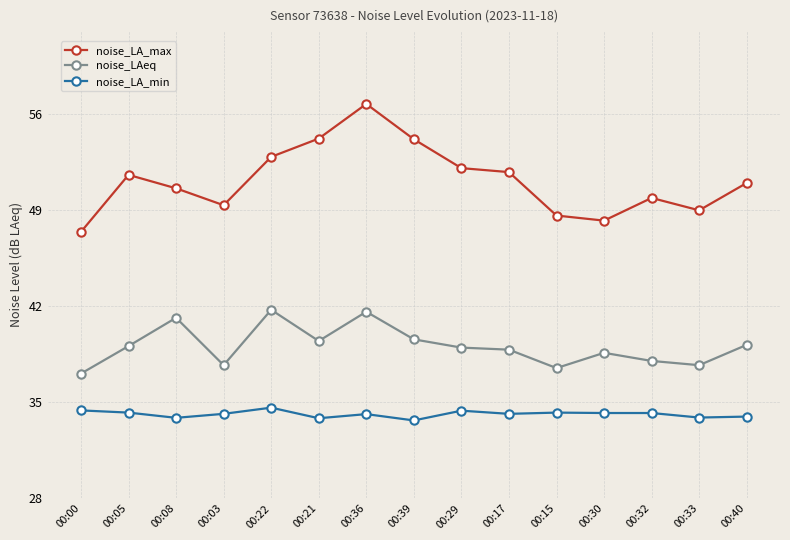

Which series has the largest total across all categories?

noise_LA_max